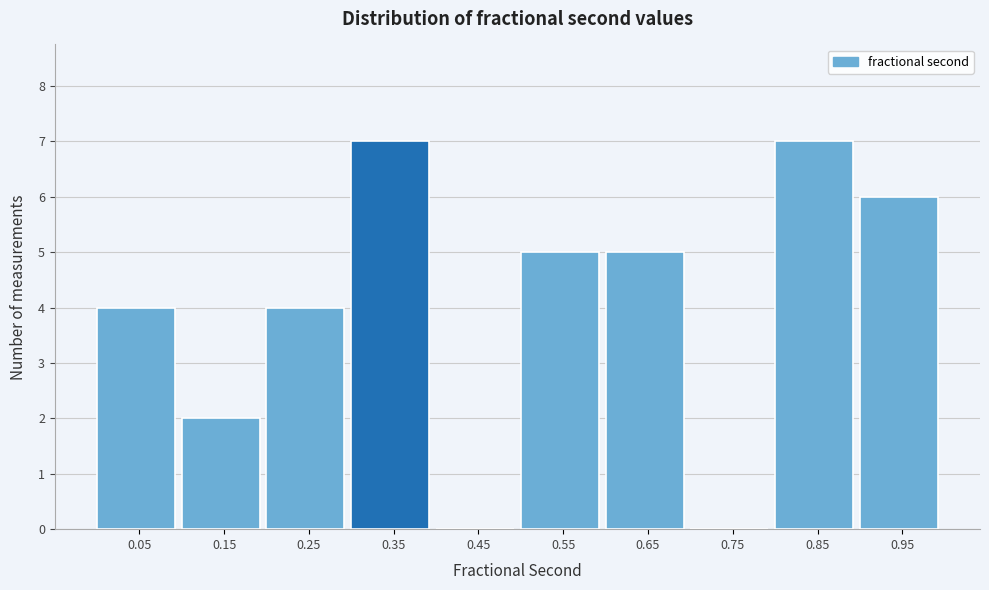

How tall is the bar that spans 0.6 to 0.7 on the x-axis? The values are not printed on the chart, so give them approximately, as read against the axis.

5